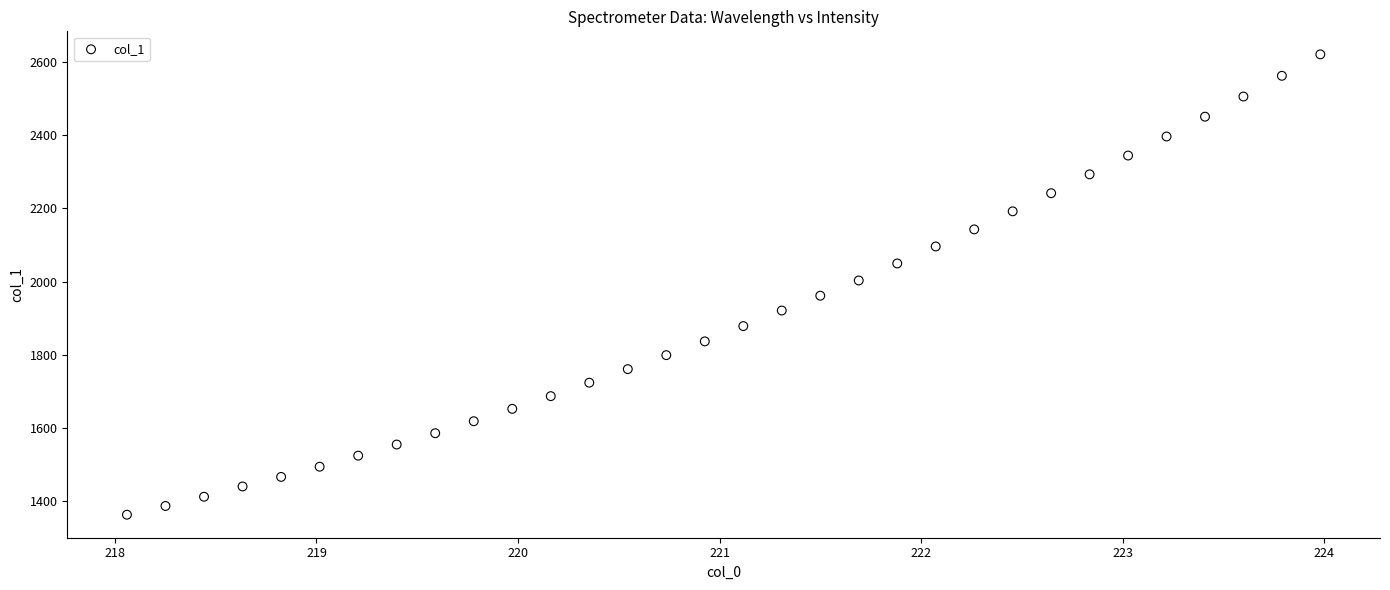

What is the range of X values (max minus min)?

5.9